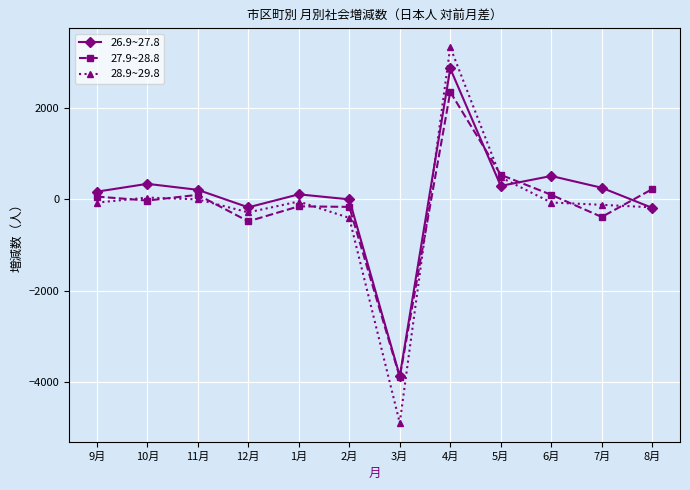

What is the total value across all series at 11月?

308